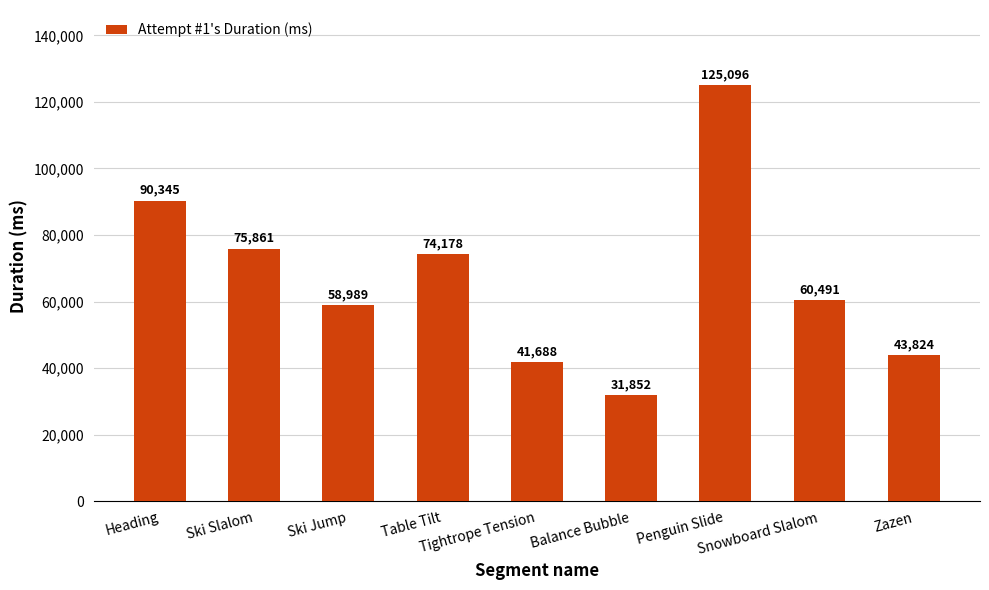

Which category has the highest value across all series?

Penguin Slide